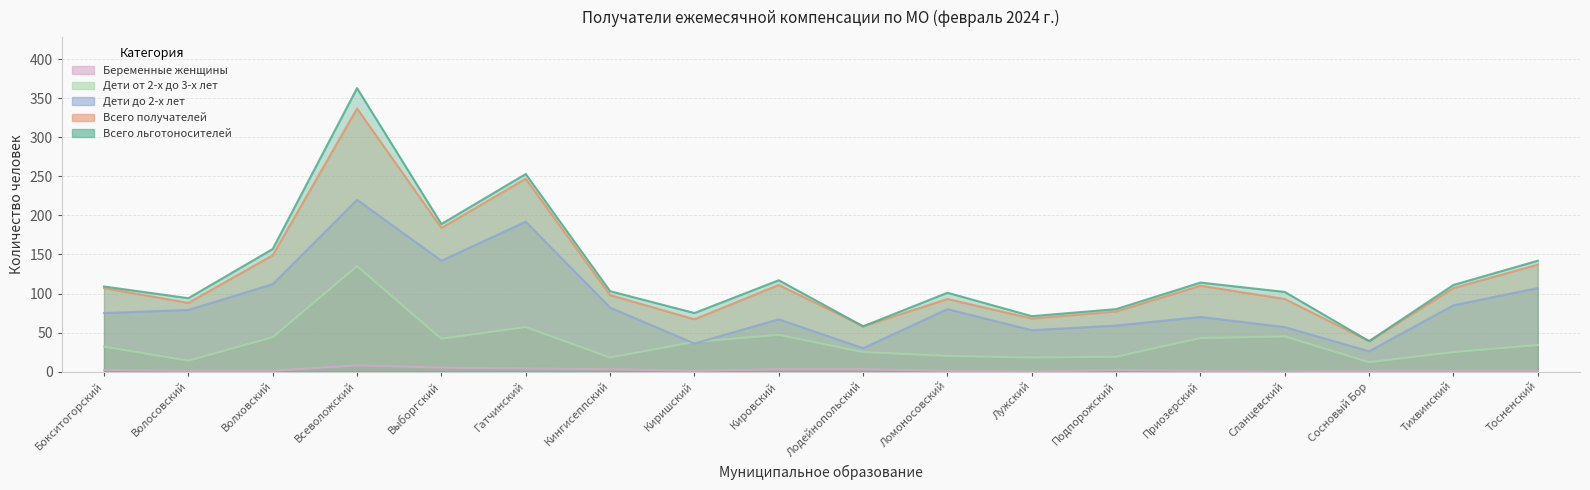

What is the total value across all series at Сланцевский?

297